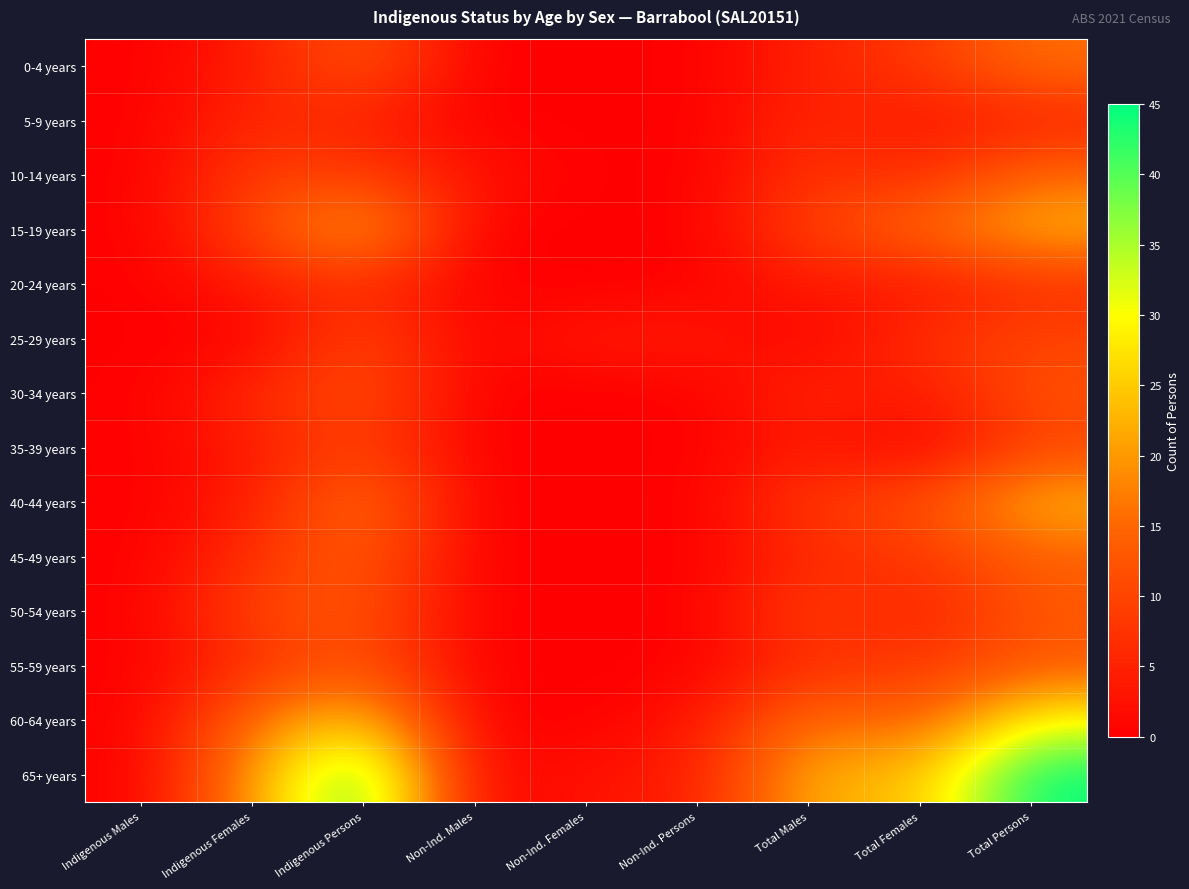

Count the number of categories in the chart.

9